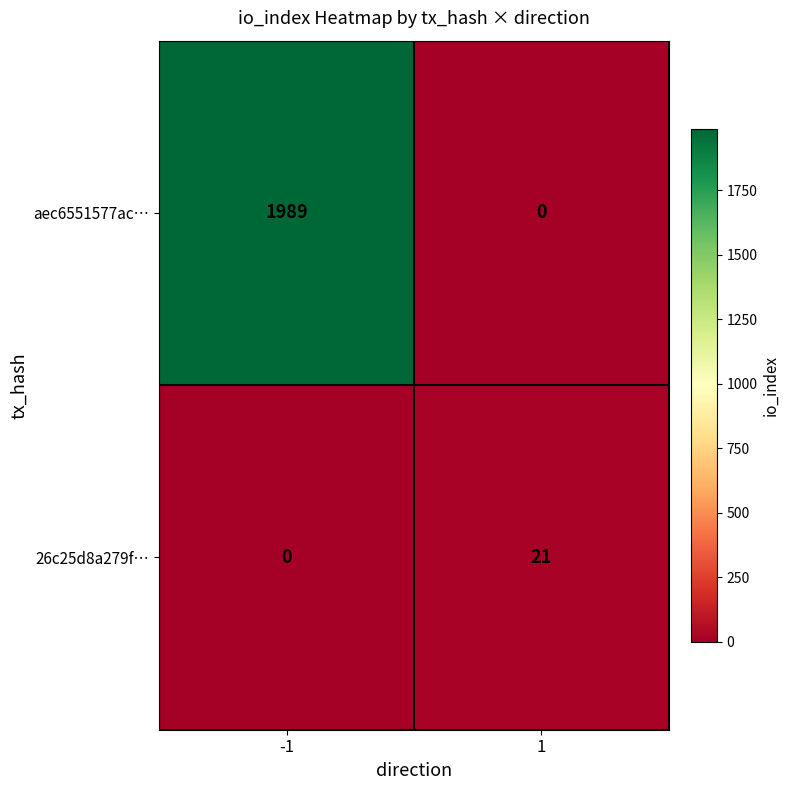

Reading right to left, transcribe all the data shown in this chart.

aec6551577ac…: 1=0	-1=1989
26c25d8a279f…: 1=21	-1=0